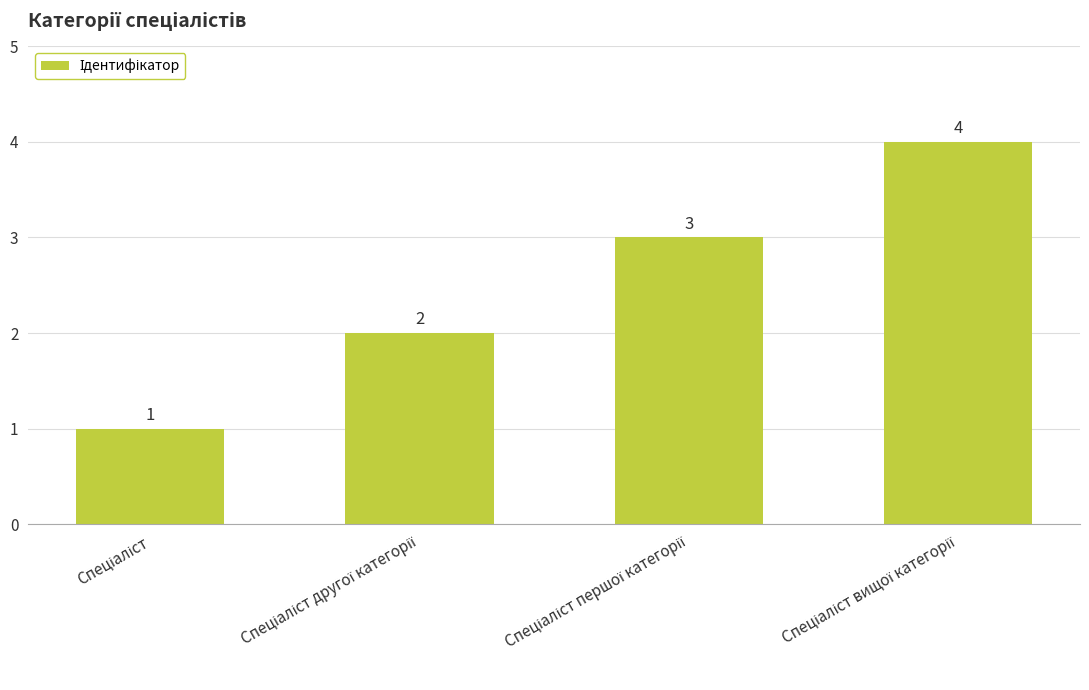

What is the greatest value displayed?

4